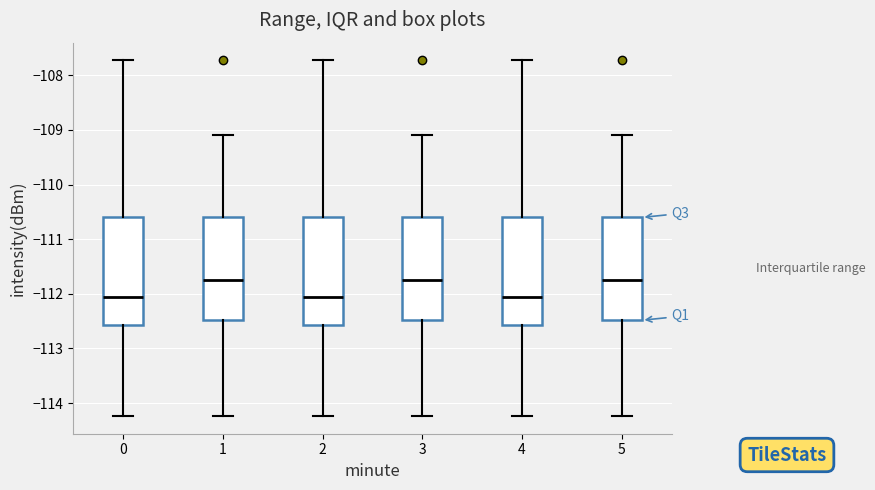

Where does the median line of the box at x = 4 sit on the y-axis? The values are not printed on the chart, so give them approximately, as read against the axis.

-112.1